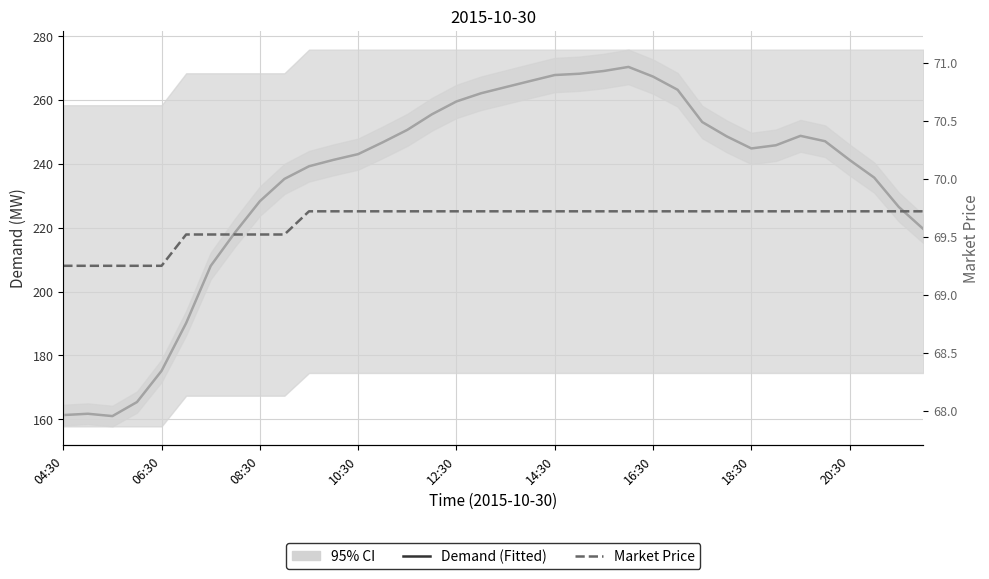

What is the average value of the Demand series?

234.7